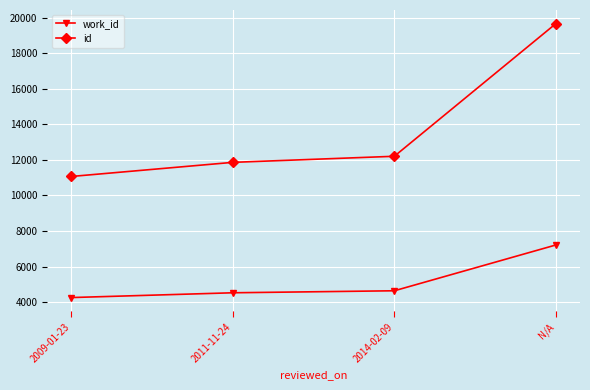

Which series has the largest total across all categories?

id